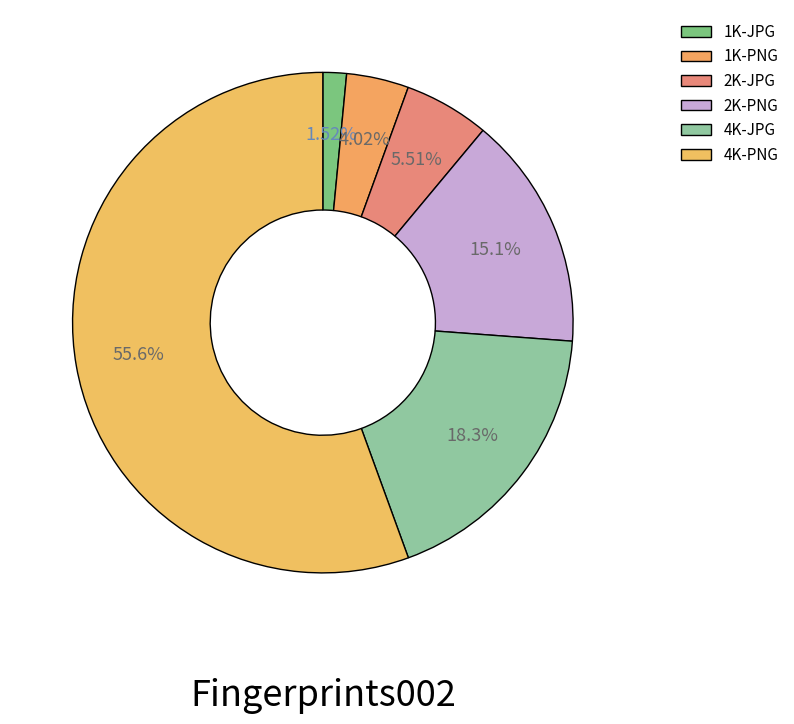

To the nearest percent, what is the difference between the largest and smallest slice percentages?

54%